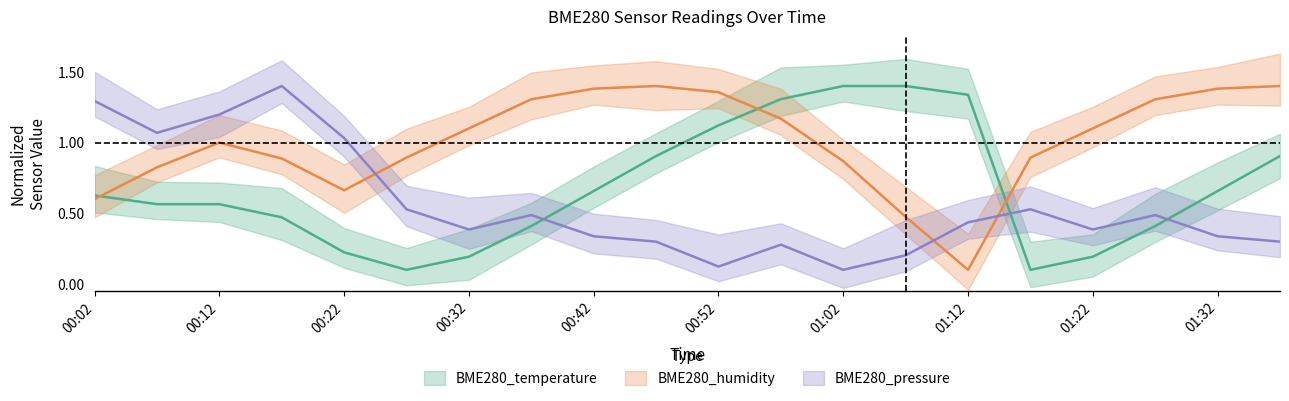

Is it true that BME280_humidity equals 0.0 at 01:12?

False